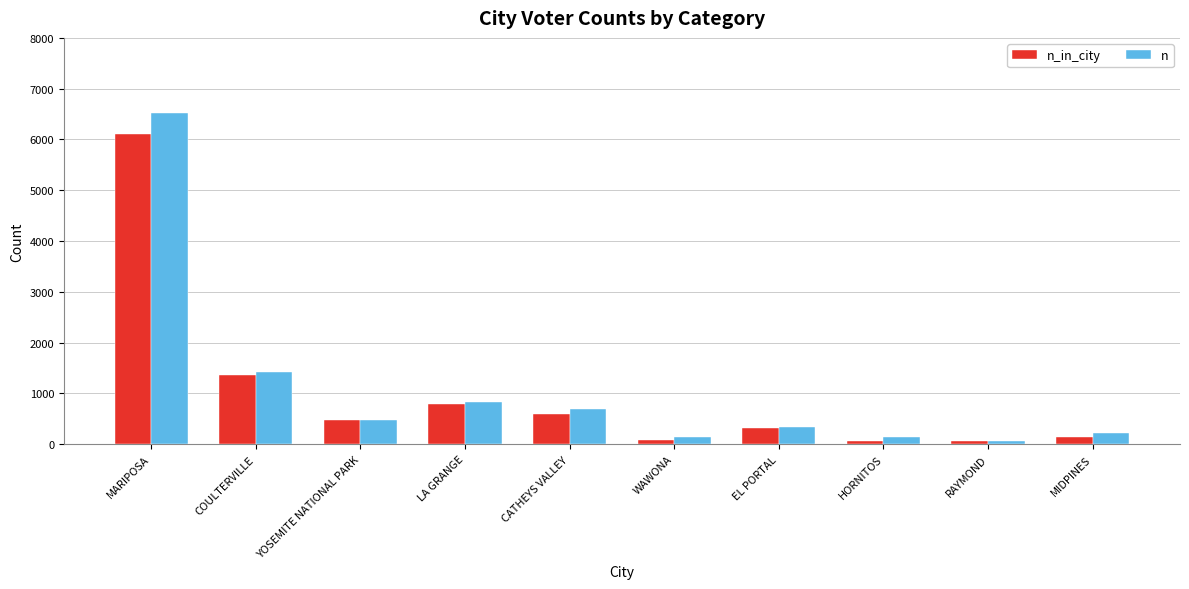

Where is n_in_city nearest to the value 3087?

COULTERVILLE